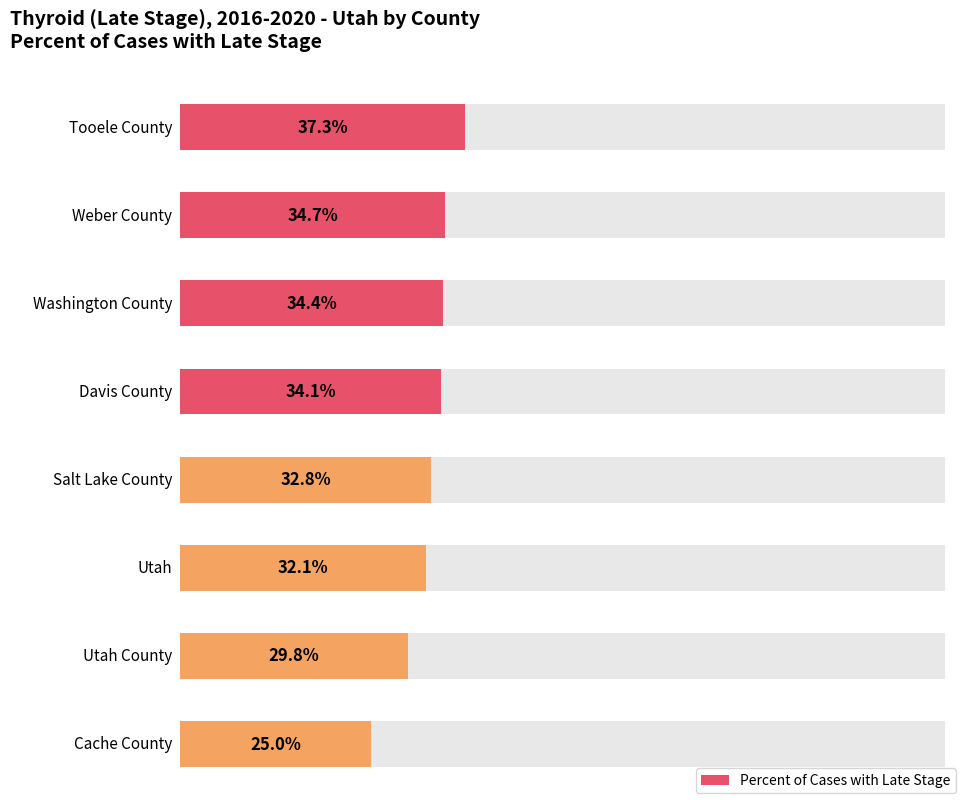

At which label does the data first exceed 34?

Tooele County